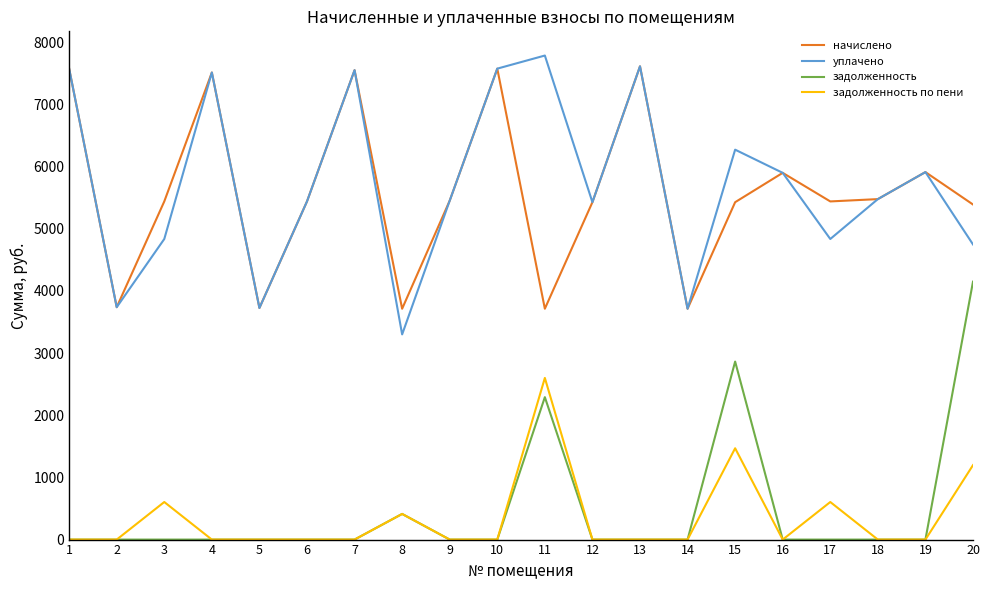

True or false: начислено and задолженность по пени intersect in this chart.

False